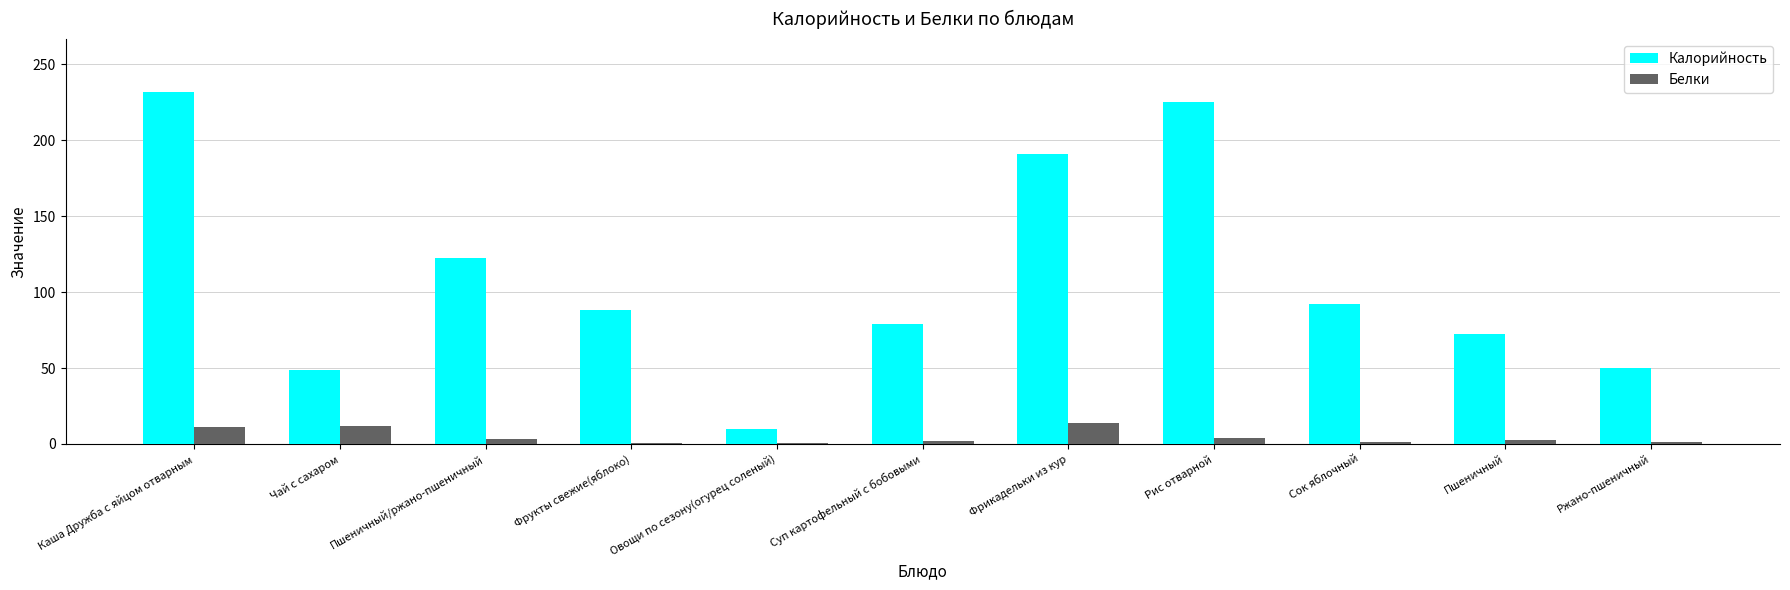

What is the spread (max minus min) of values at Ржано-пшеничный?

48.9